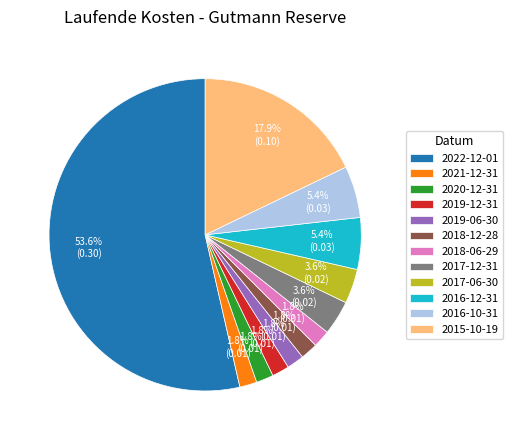

Do 2018-12-28 and 2018-06-29 together represent more than half of the pie?

No